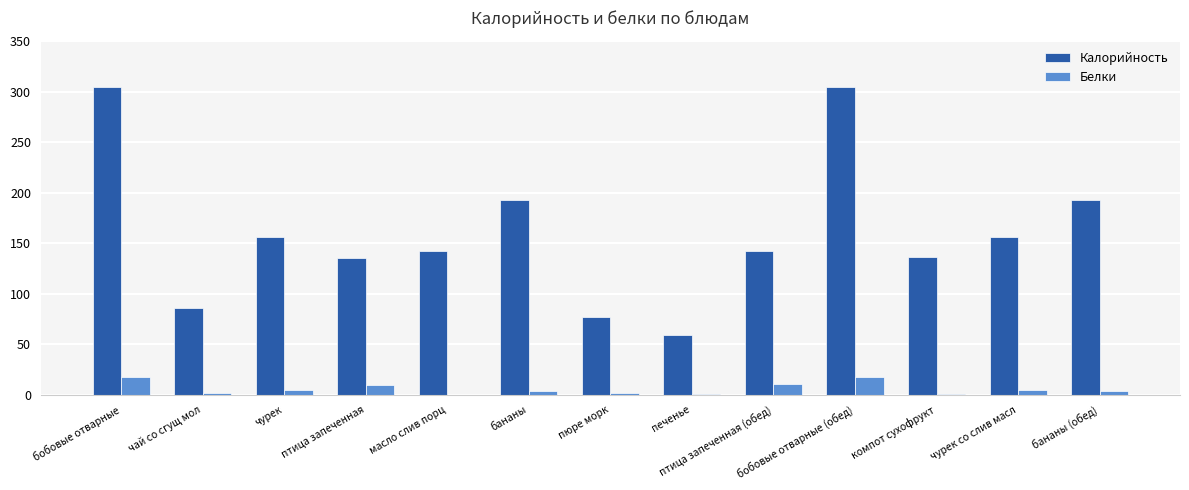

Is the value of Калорийность at птица запеченная greater than the value of Белки at чурек со слив масл?

Yes